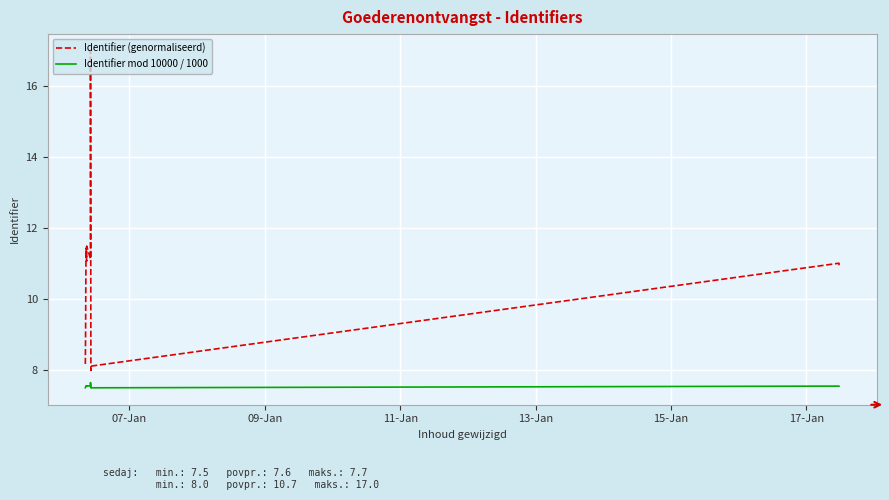

How many values in the Identifier (genormaliseerd) series exceed 11?

6